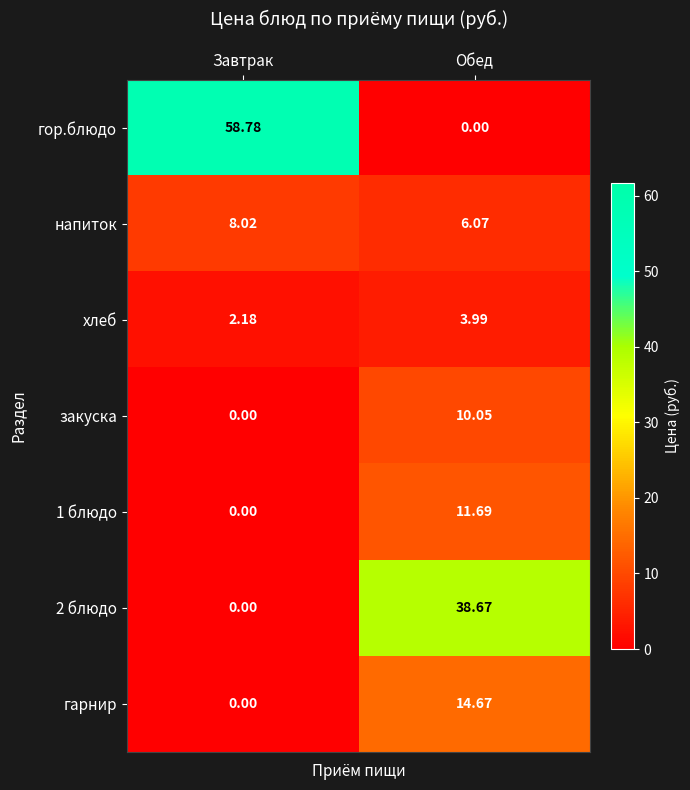

At how many categories does at least one series exceed 17?

2